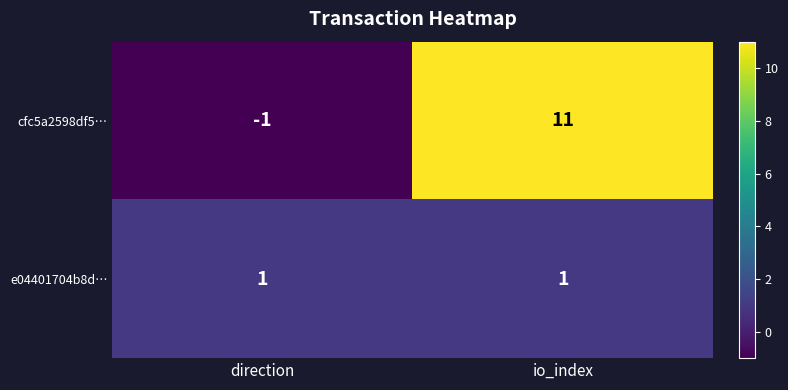

Which series has the largest total across all categories?

cfc5a2598df5…